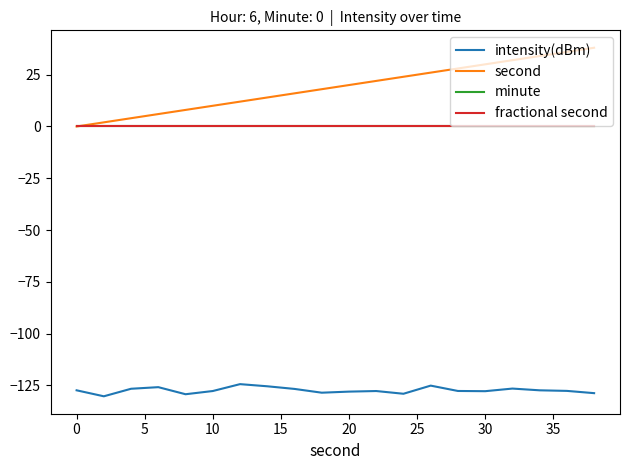

How many lines are shown in the chart?

4